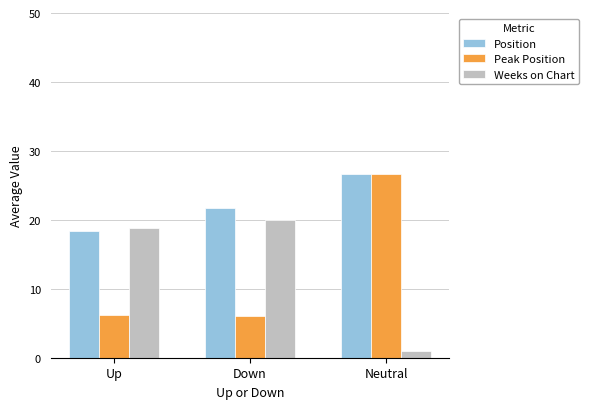

What is the lowest value of the Weeks on Chart series?

1.0